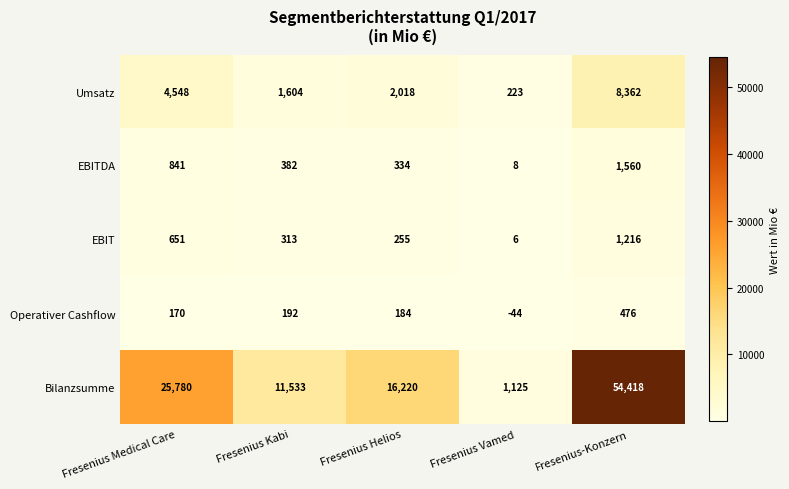

Is it true that EBIT equals 313 at Fresenius Kabi?

True